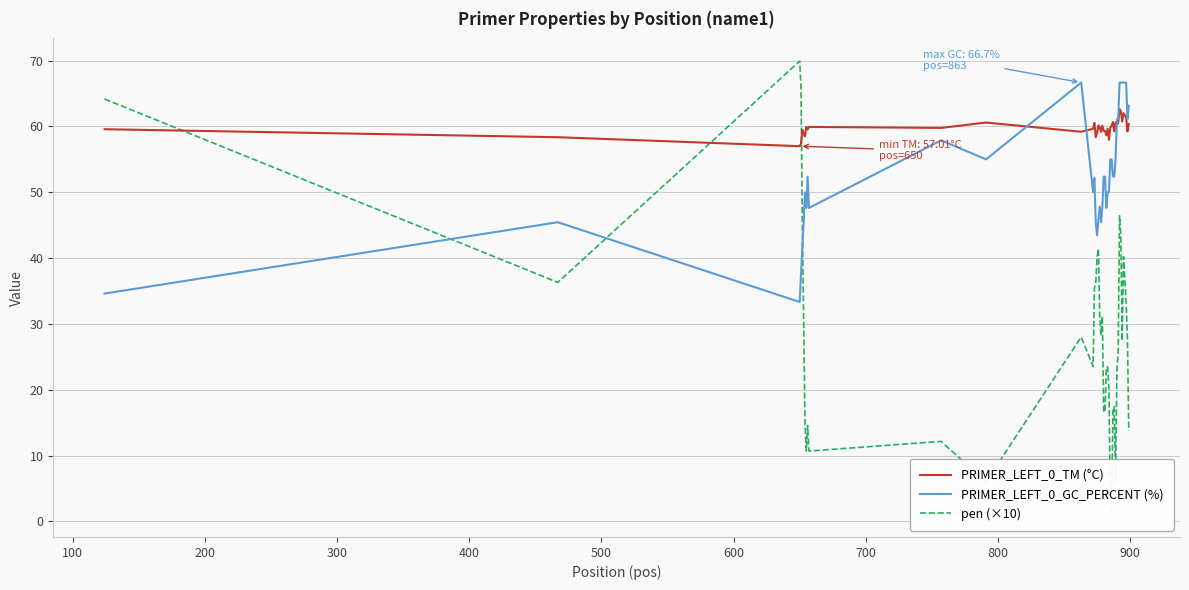

What is the sum of all pen (×10) values?

1101.1